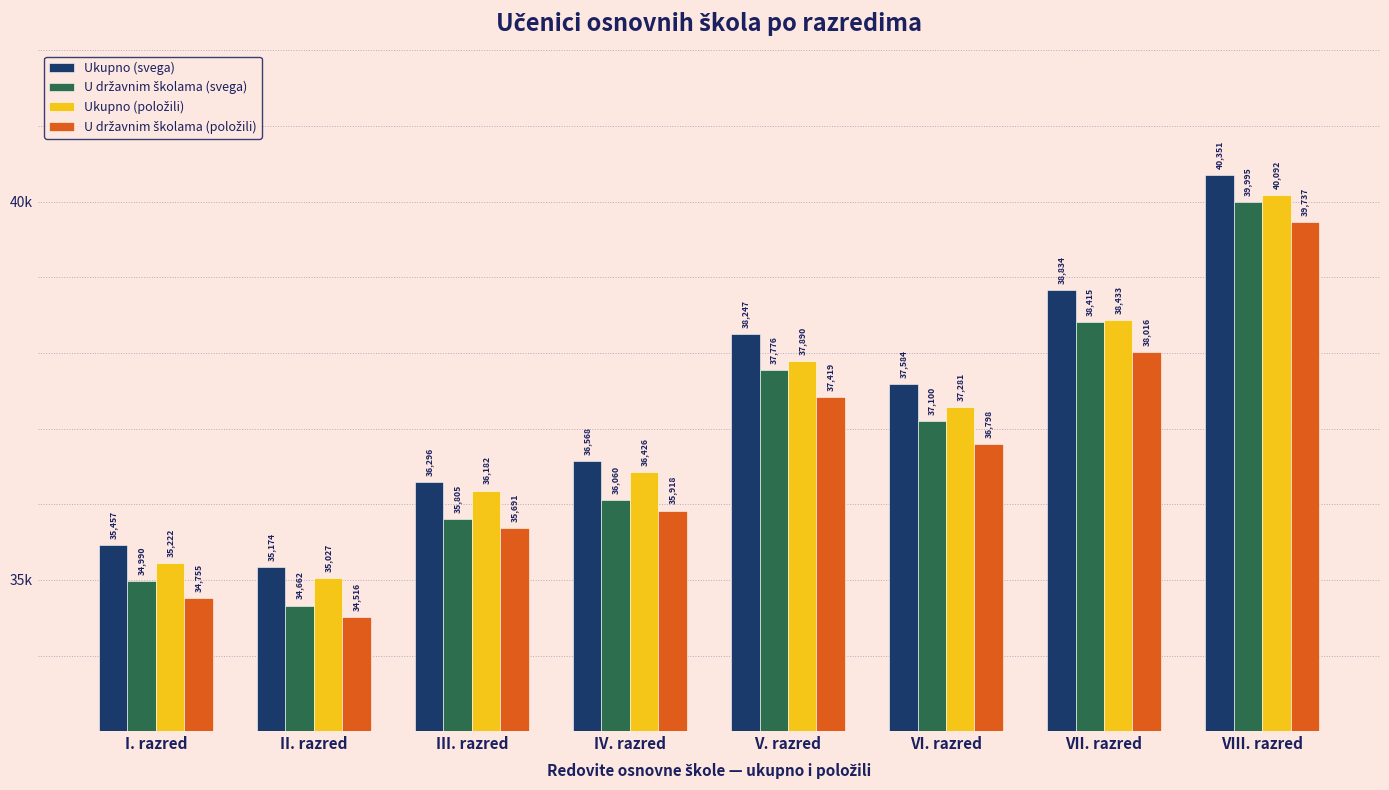

Does the chart contain any negative values?

No